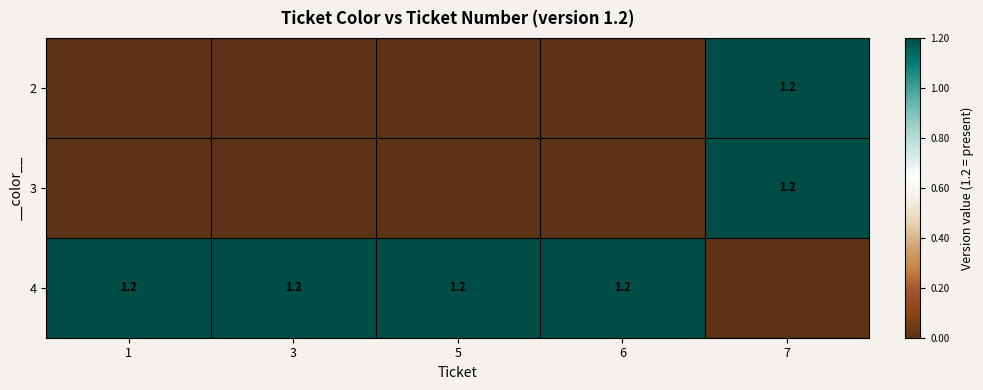

What is the total value across all series at 3?

1.2